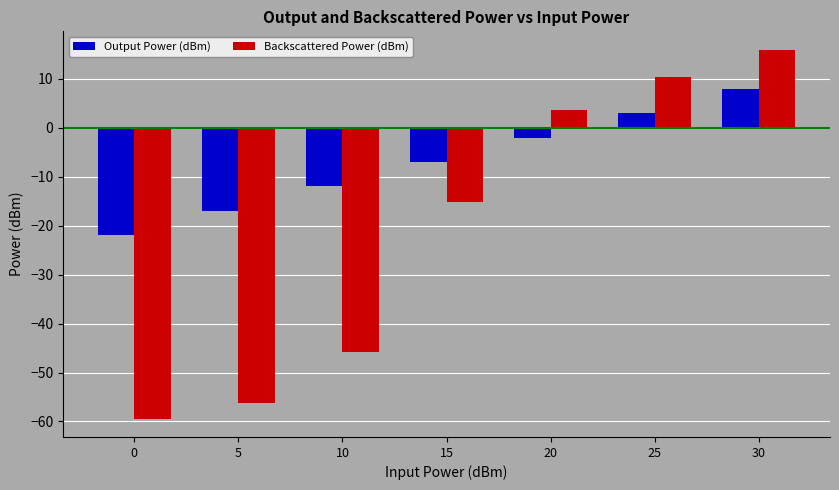

What is the total value across all series at 25?

13.4